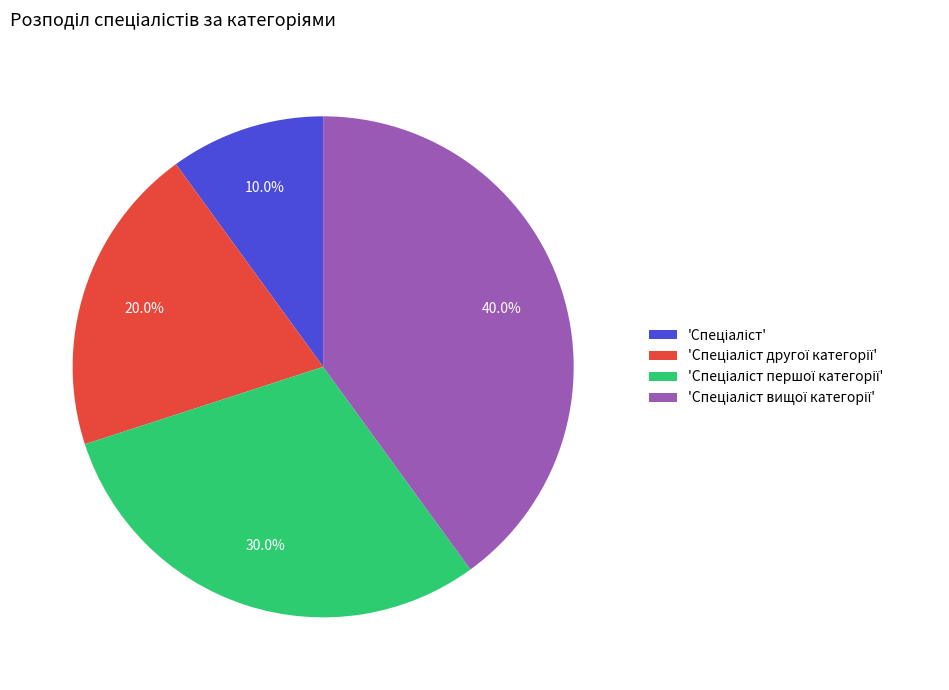

To the nearest percent, what is the difference between the largest and smallest slice percentages?

30%